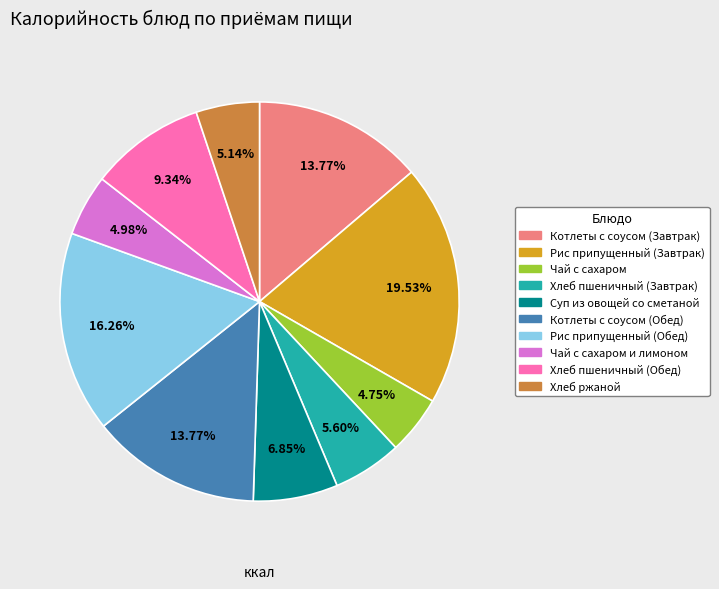

Does any single category account for the majority?

No